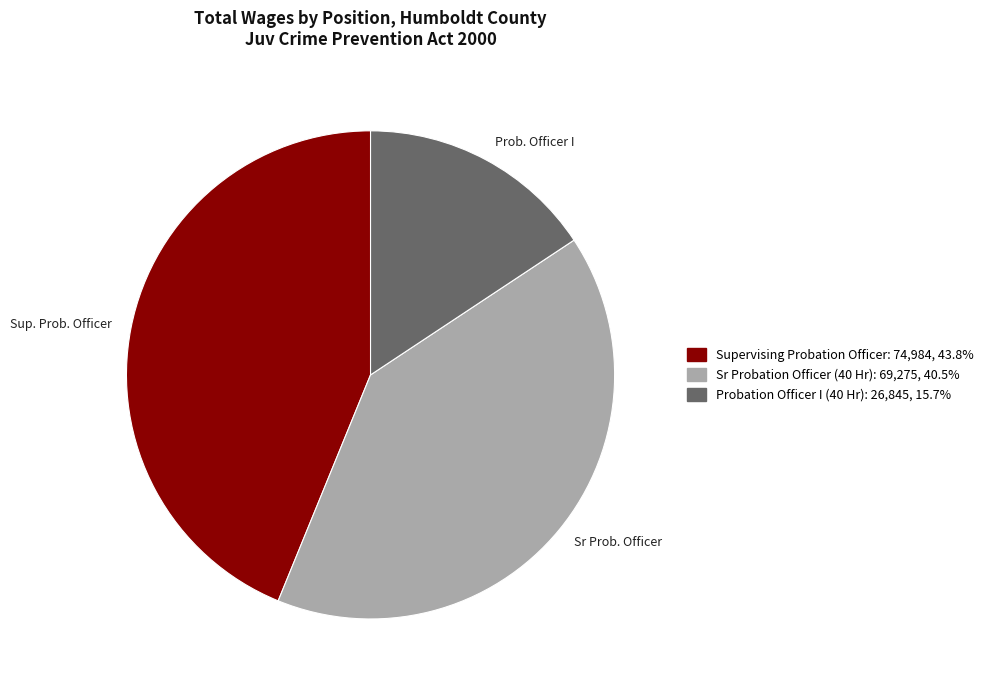

Does Prob. Officer I account for over 50% of the chart?

No